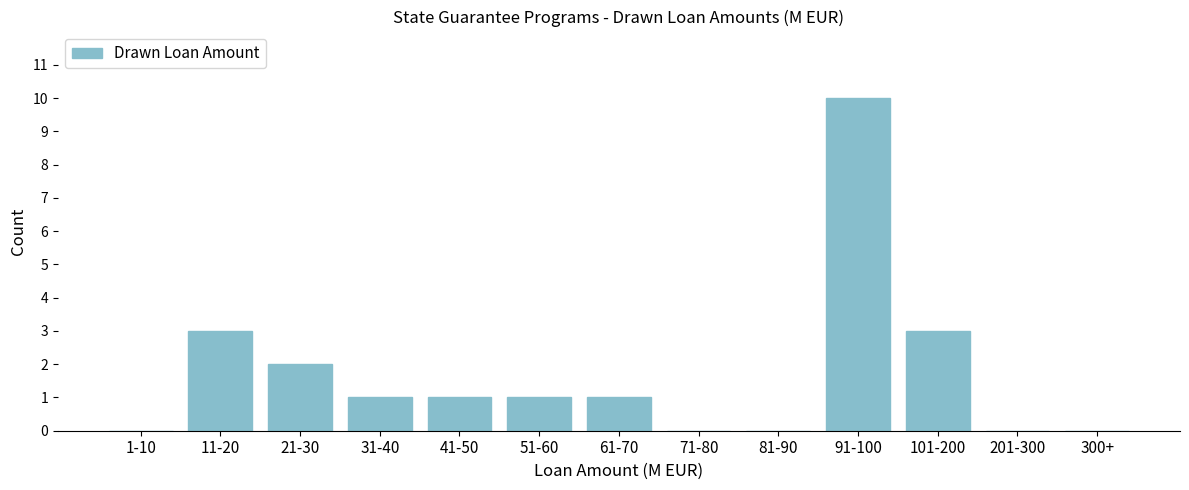

Reading left to right, extract all data points from this chart.

1-10=0	11-20=3	21-30=2	31-40=1	41-50=1	51-60=1	61-70=1	71-80=0	81-90=0	91-100=10	101-200=3	201-300=0	300+=0